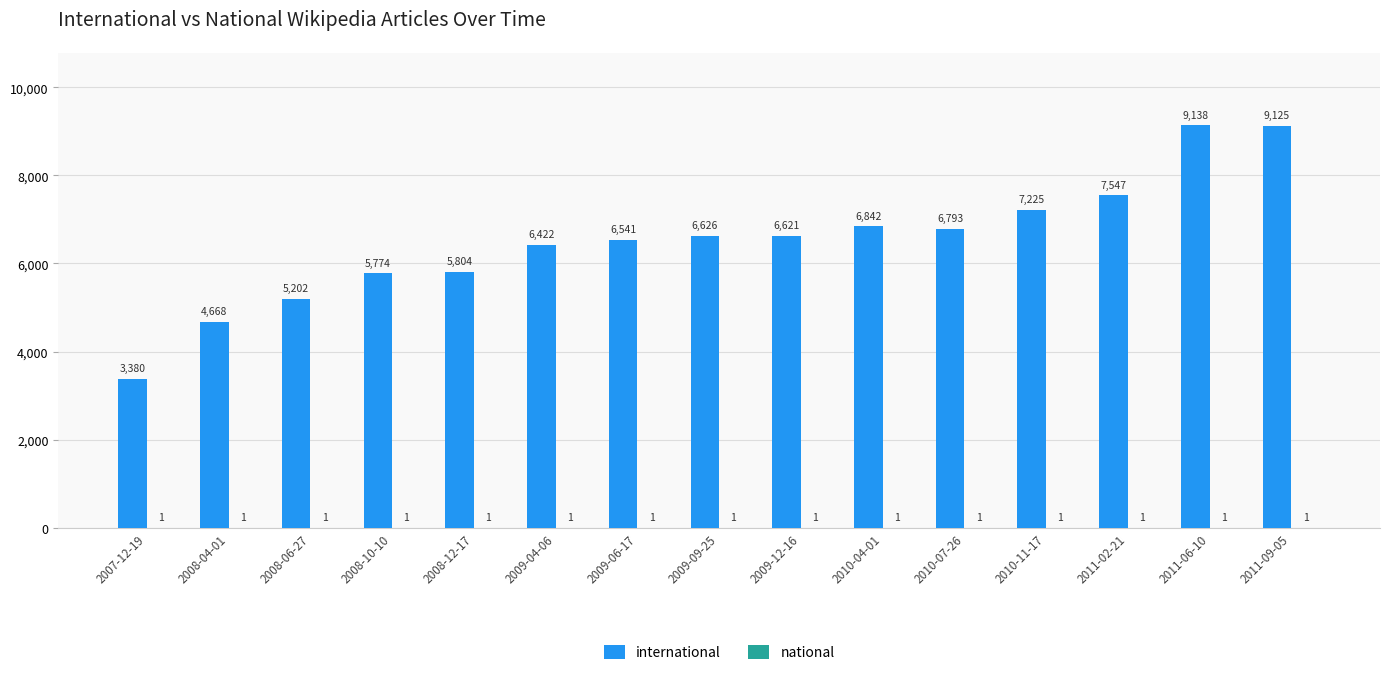

At which category does the chart reach its peak across all series?

2011-06-10